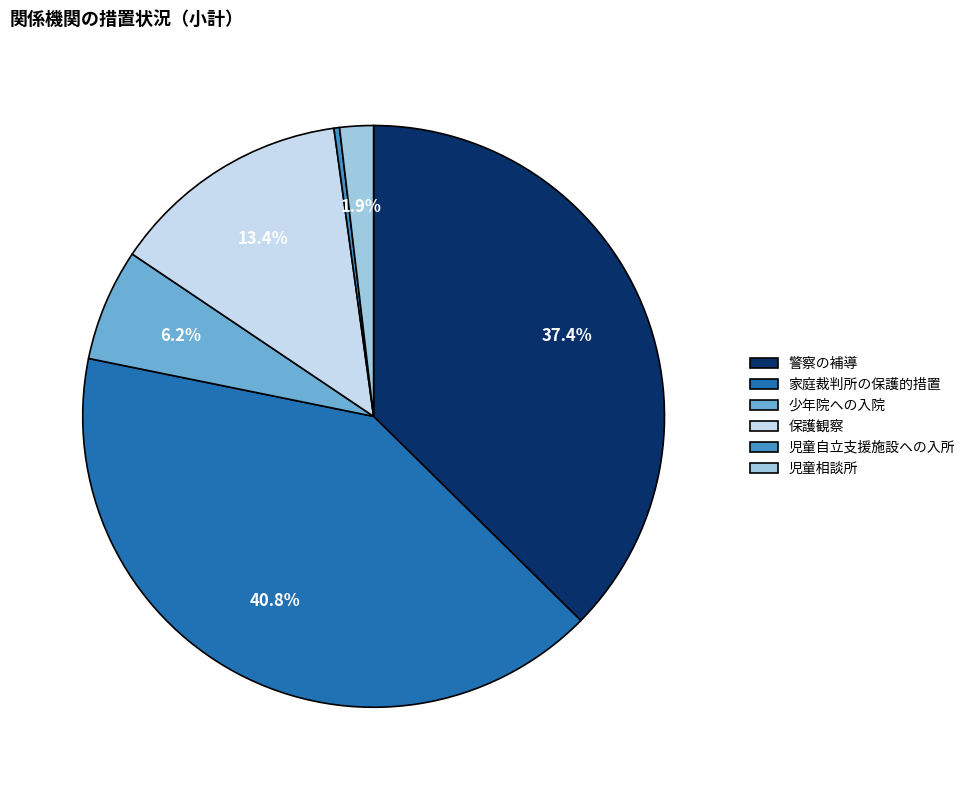

What percentage is NOT represented by 少年院への入院?

93.8%